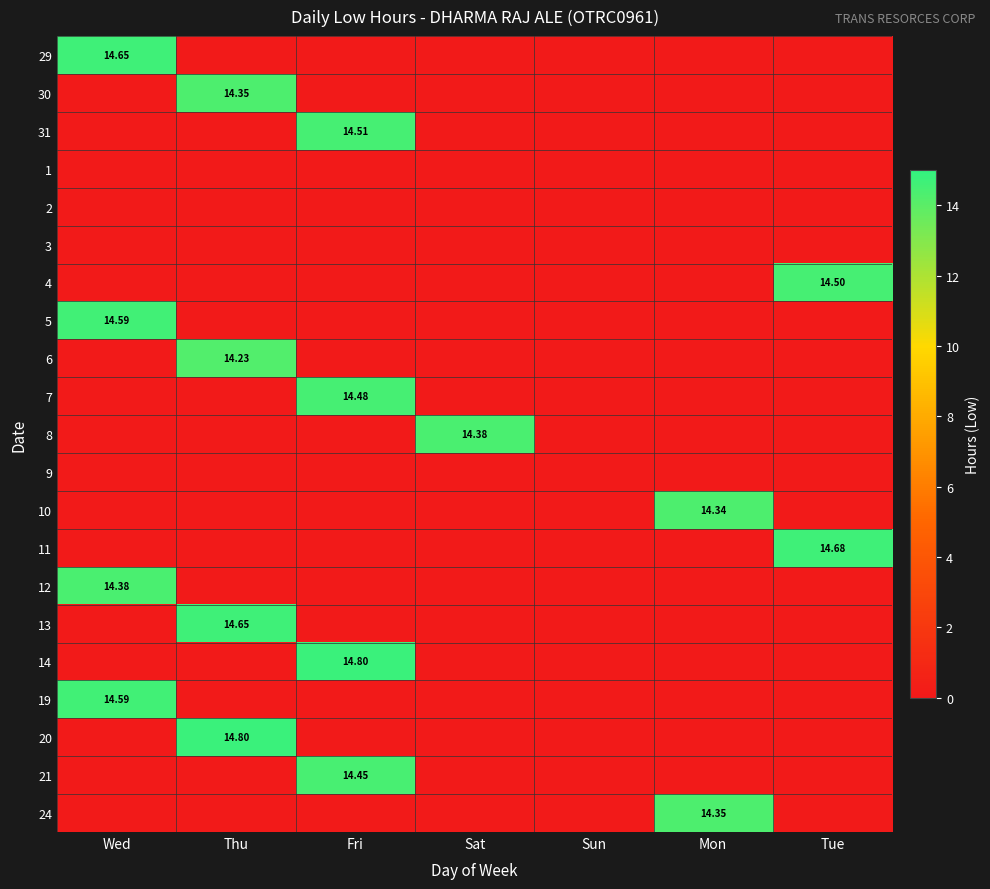

Which category has the lowest value in the 20 series?

Wed